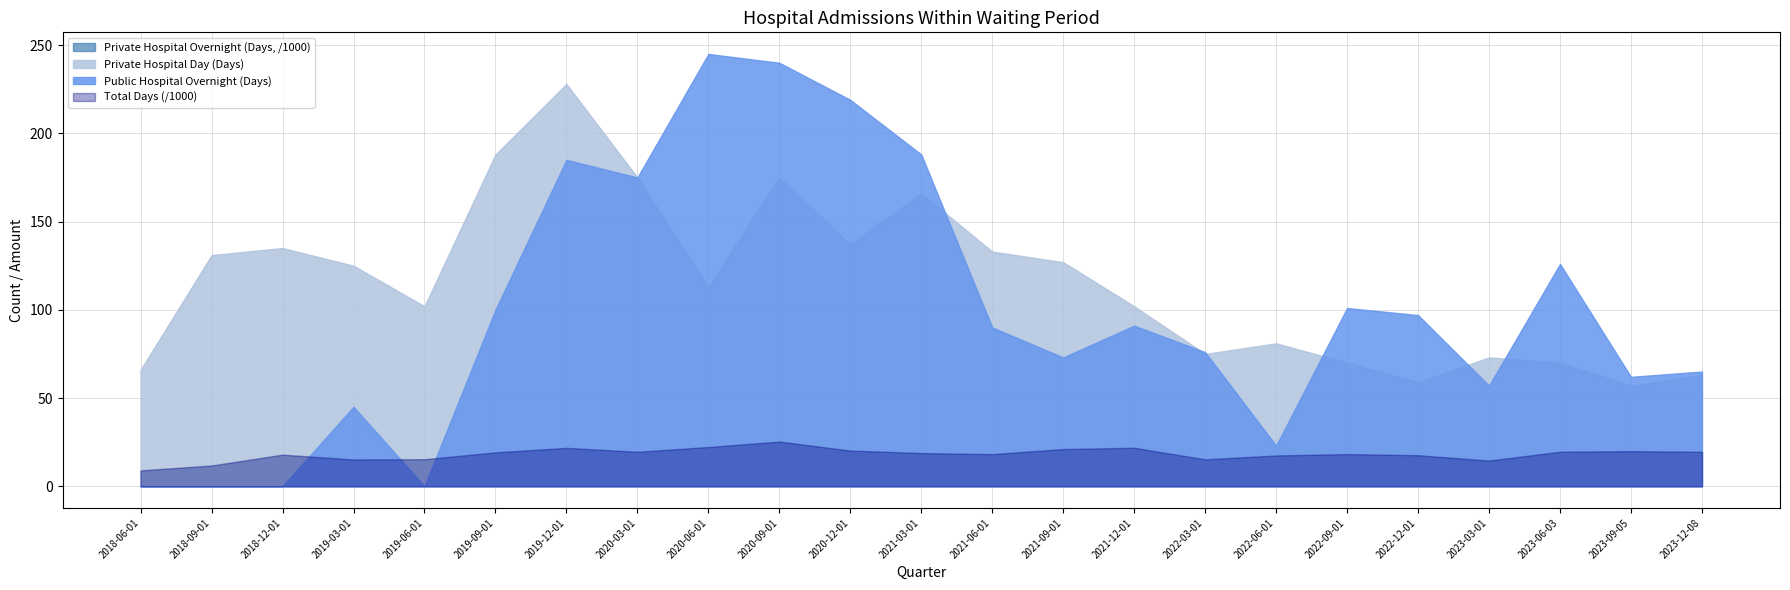

What is the difference between the highest and lowest values at 2019-09-01?

169.1